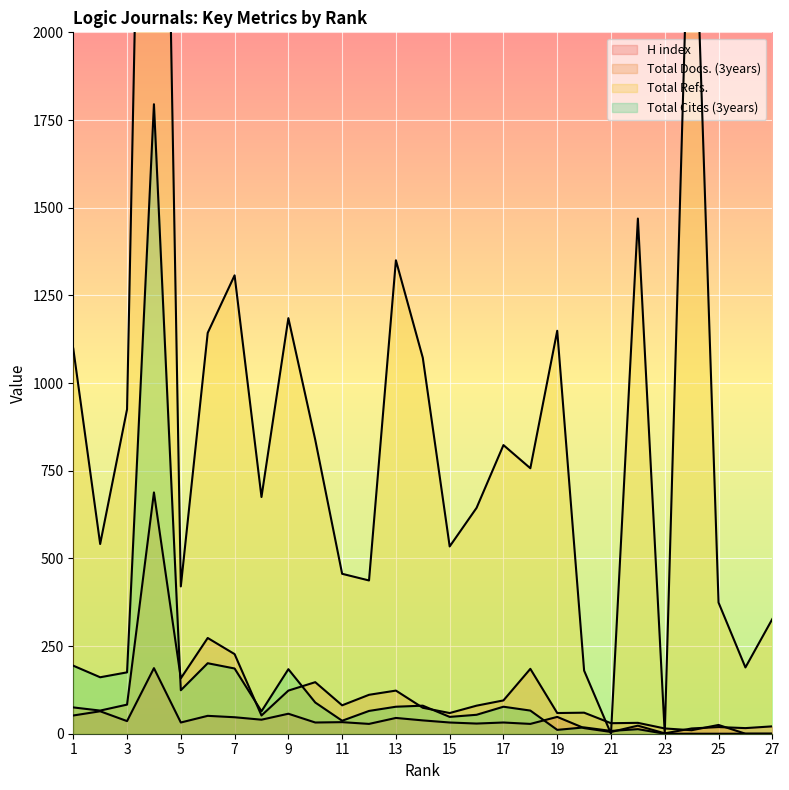

True or false: Total Docs. (3years) has more than 1 interior local peaks.

True